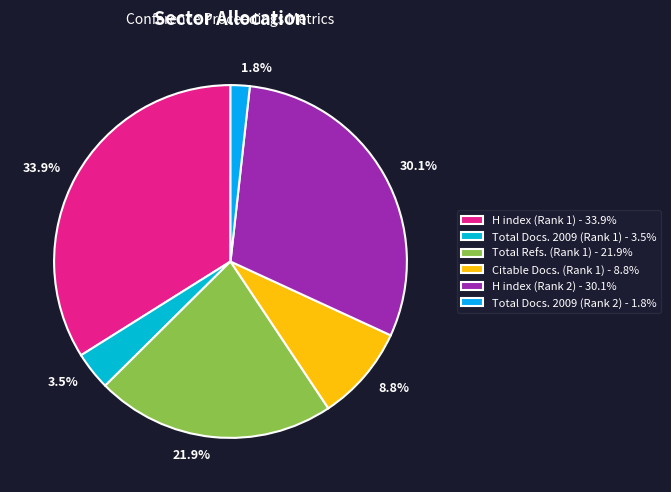

How many segments does this pie chart have?

6